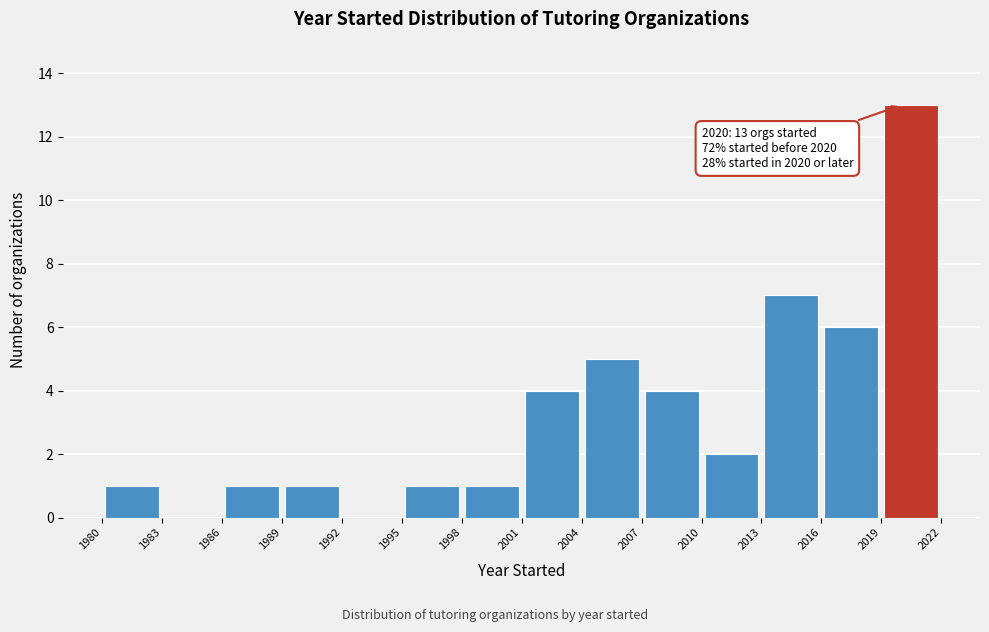

Over which range of the x-axis is the bar tallest?

2019 to 2022